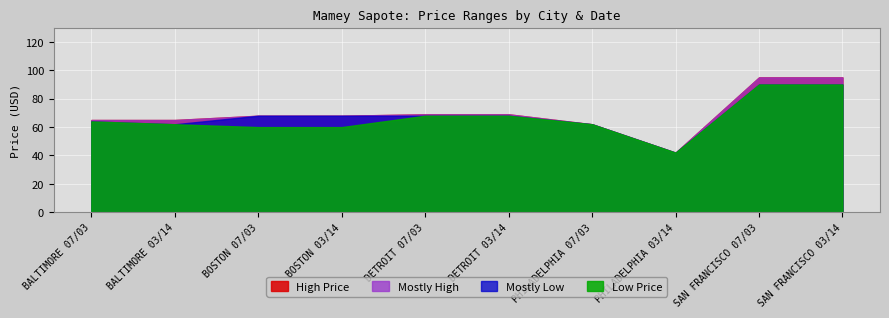

What is the label of the 6th point from the right?

DETROIT 07/03